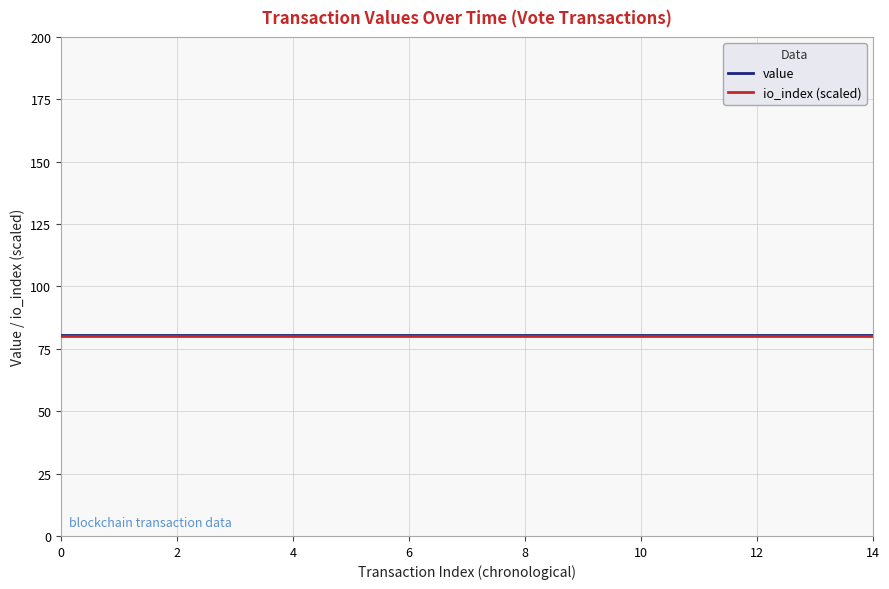

What is the minimum value shown in the chart?

80.0